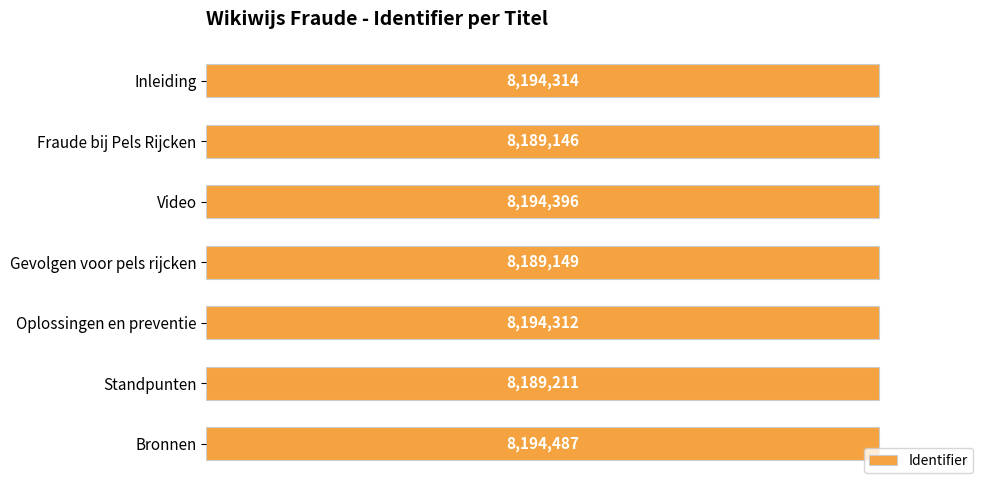

Does the chart contain any negative values?

No